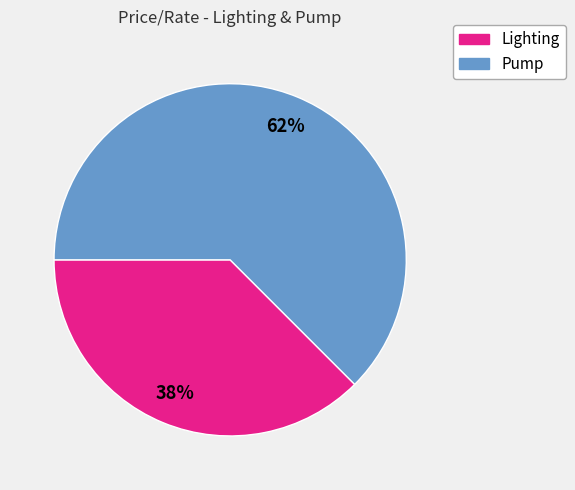

Do Pump and Lighting together represent more than half of the pie?

Yes